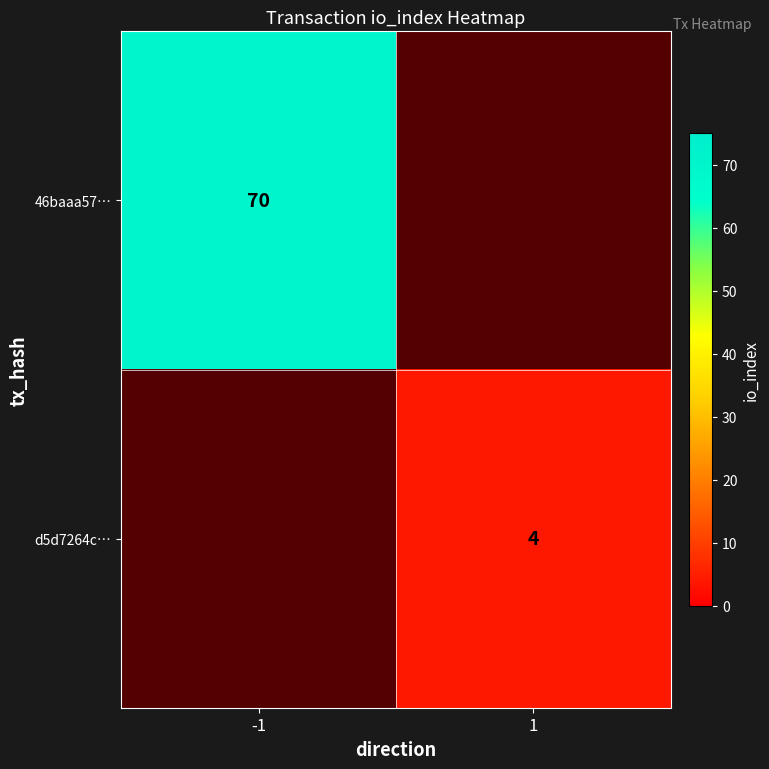

Is it true that d5d7264c… equals 1 at 1?

False